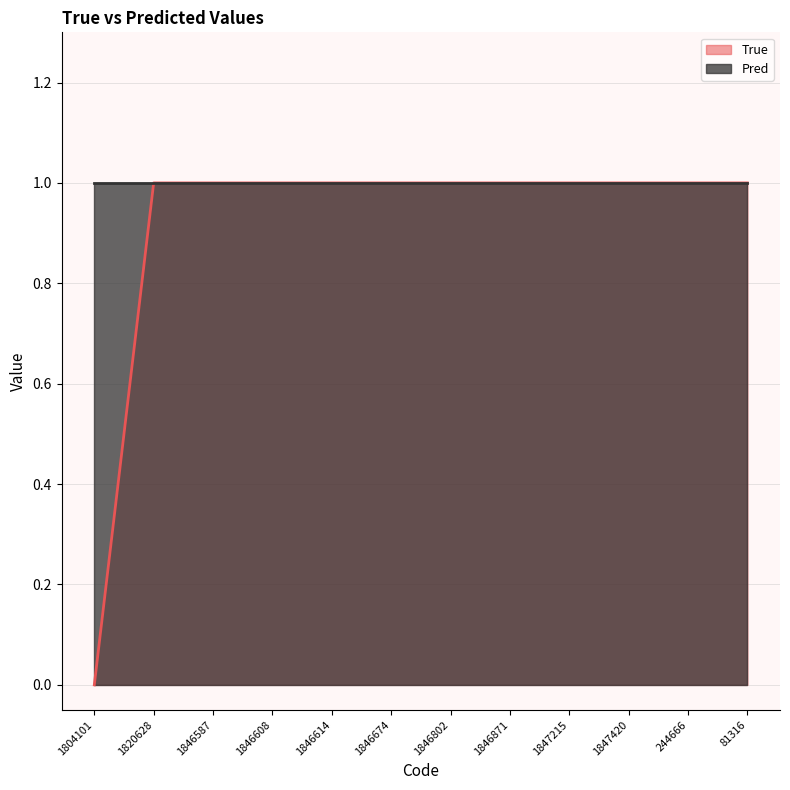

What position from the right is 1846802?

6